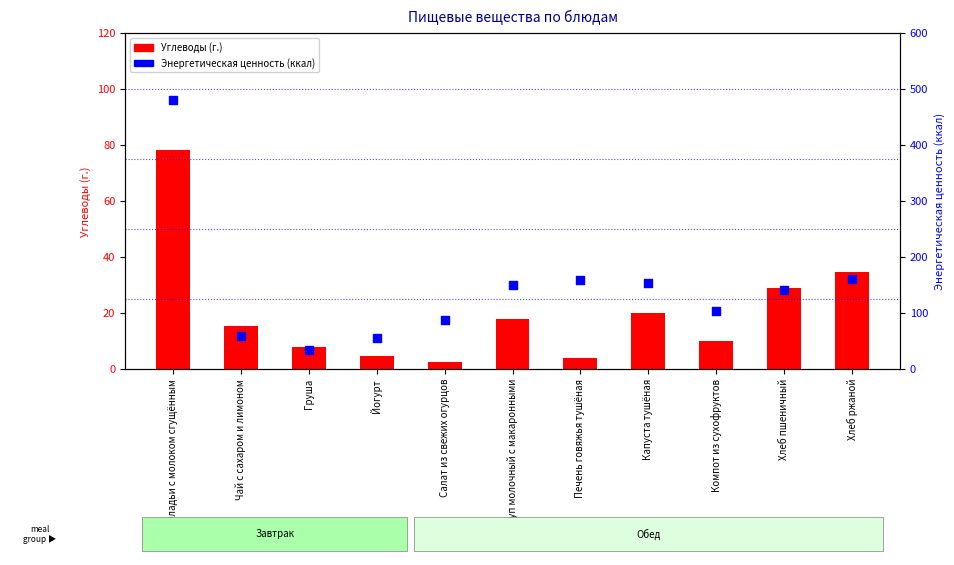

Is the value of Энергетическая ценность (ккал) at Груша greater than the value of Углеводы (г.) at Оладьи с молоком сгущённым?

No